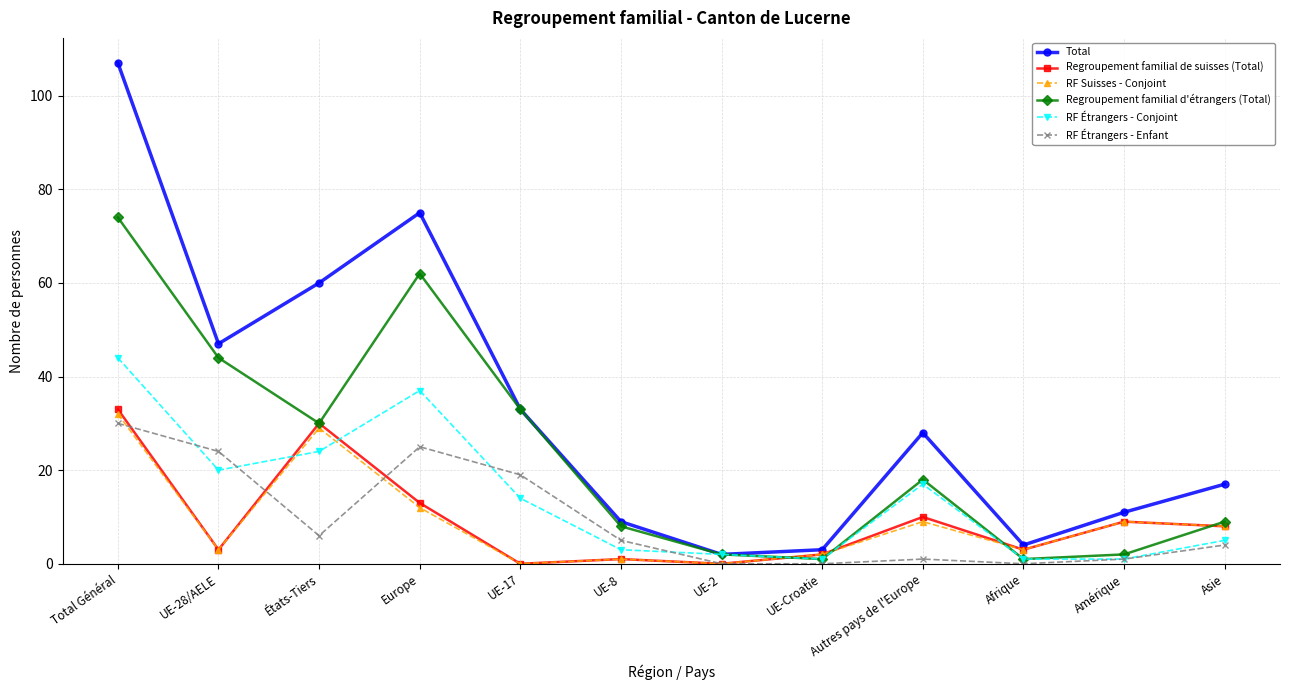

What are all the series names shown in the legend?

Total, Regroupement familial de suisses (Total), RF Suisses - Conjoint, Regroupement familial d'étrangers (Total), RF Étrangers - Conjoint, RF Étrangers - Enfant